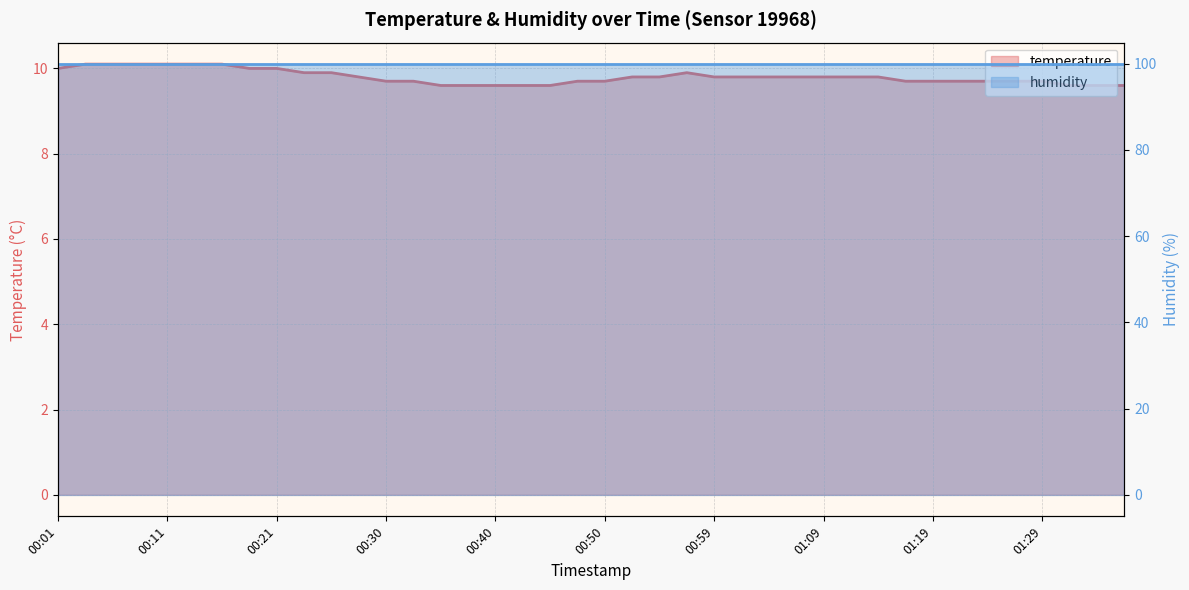

How many points are higher than both their immediate neighbors (excluding endpoints)?

1